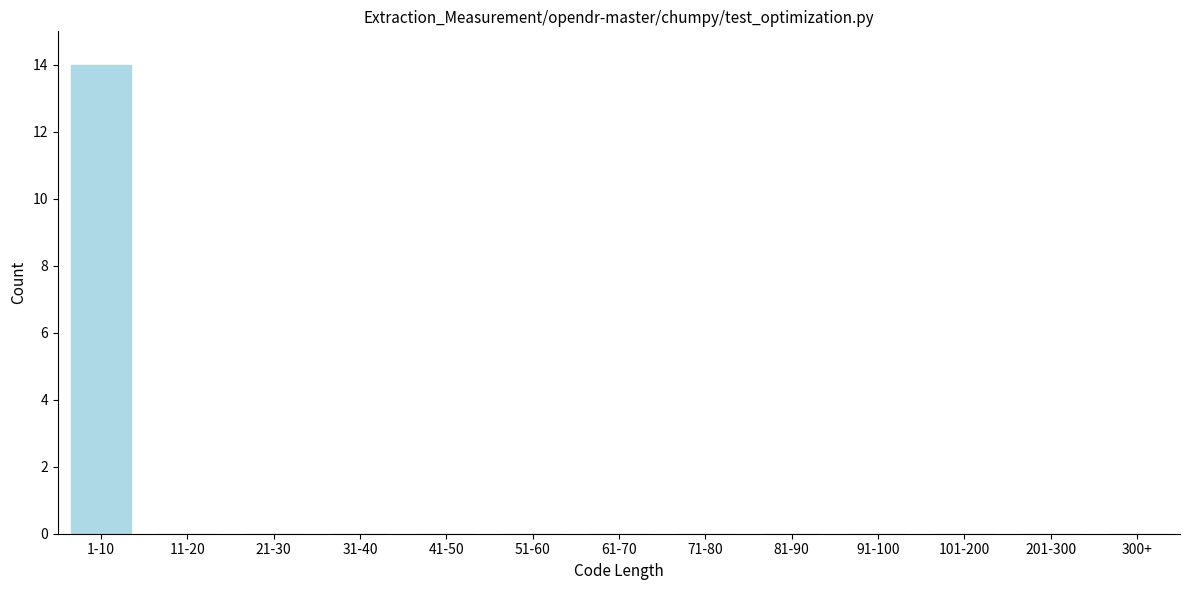

Reading left to right, transcribe all the data shown in this chart.

1-10=14	11-20=0	21-30=0	31-40=0	41-50=0	51-60=0	61-70=0	71-80=0	81-90=0	91-100=0	101-200=0	201-300=0	300+=0